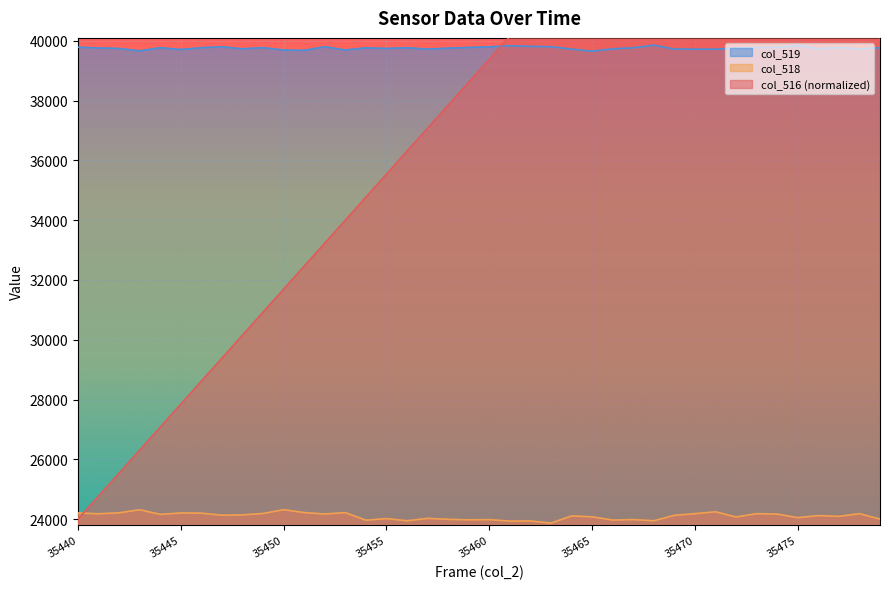

True or false: col_519 and col_516 intersect in this chart.

True